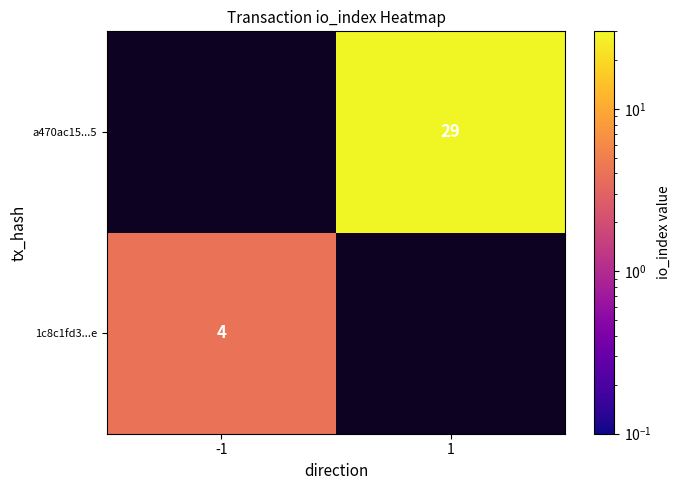

At which category does the chart reach its peak across all series?

1